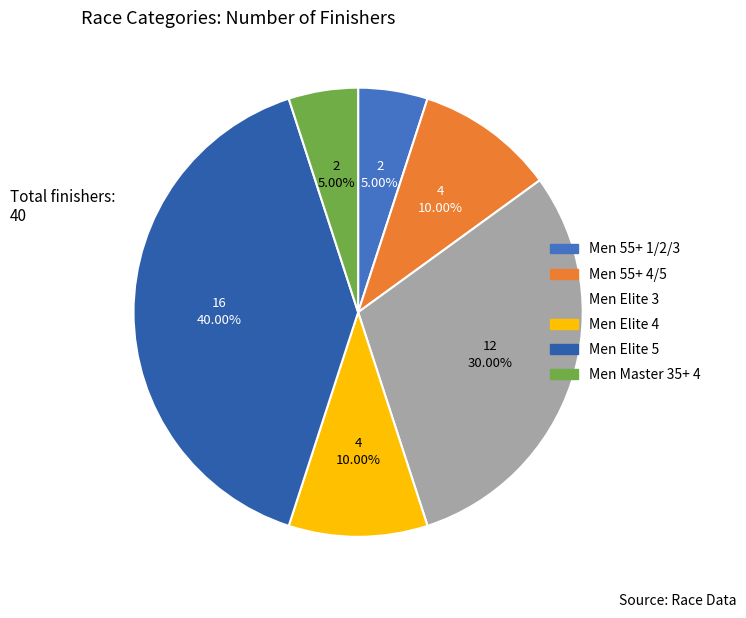

Between Men 55+ 1/2/3 and Men Elite 3, which is larger?

Men Elite 3